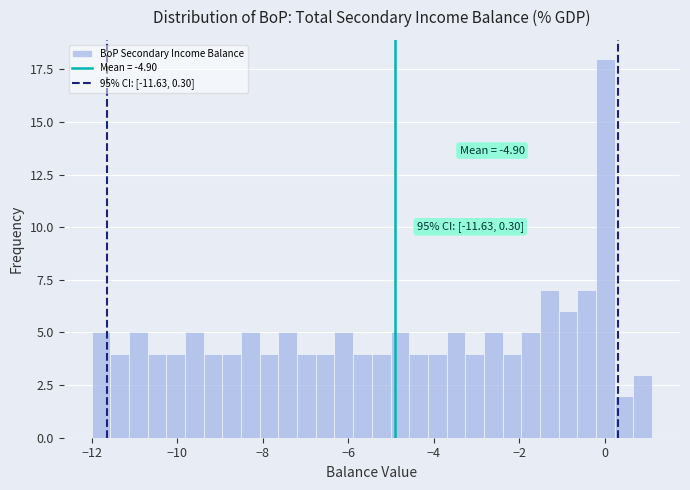

Around what value on the x-axis is the tallest bar? Give the approximate position of its centre, as read against the axis.

0.0